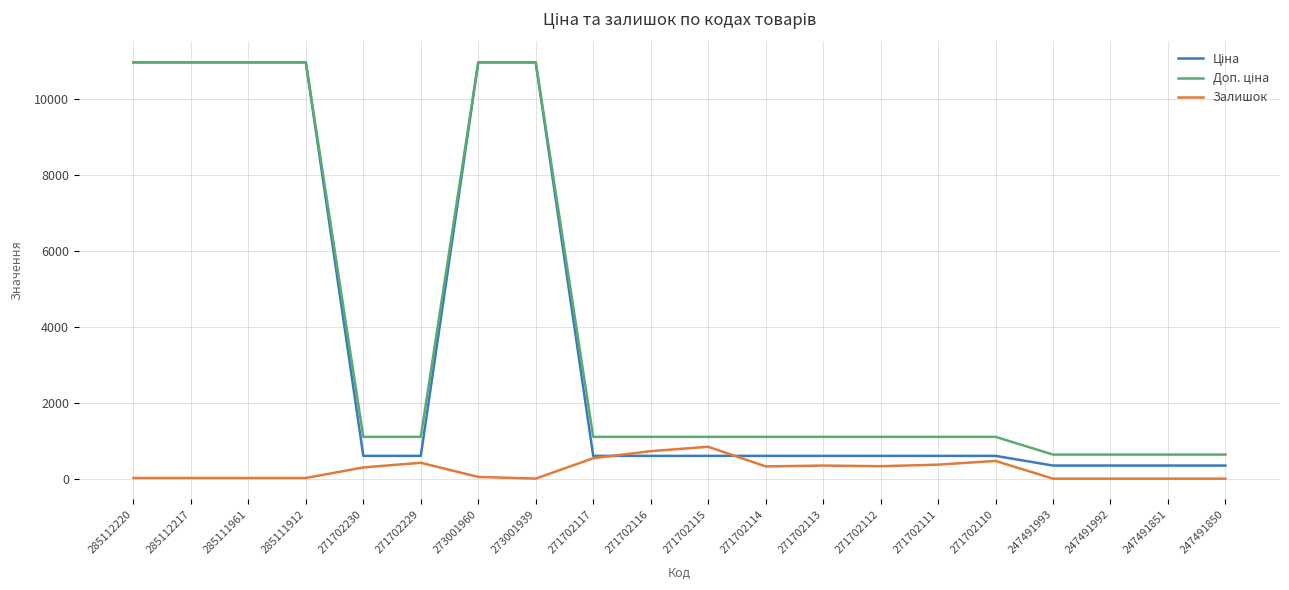

What is the difference between the highest and lowest values at 247491992?

634.0